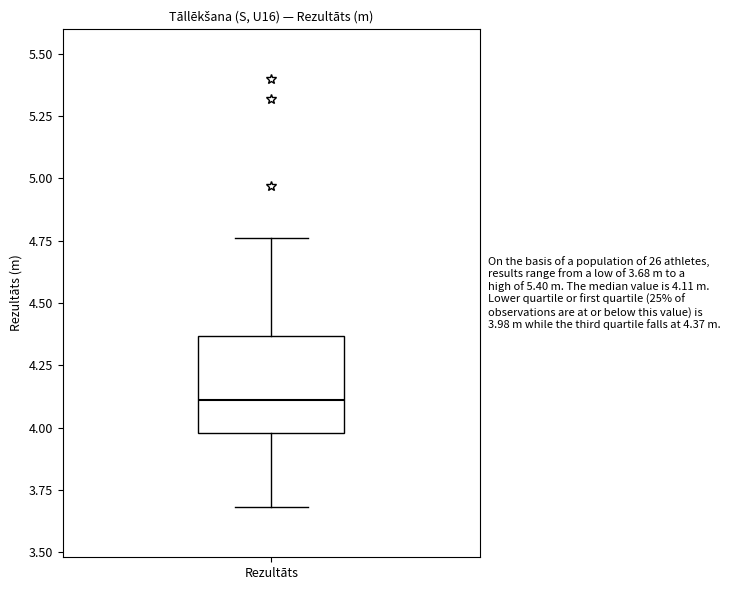

Read this box plot against the y-axis: the position of the median line, the range covered by the box, and the ends of both whiskers. The values are not printed on the chart, so give them approximately, as read against the axis.

median 4.10, box 4.00 to 4.35, whiskers 3.70 to 4.75